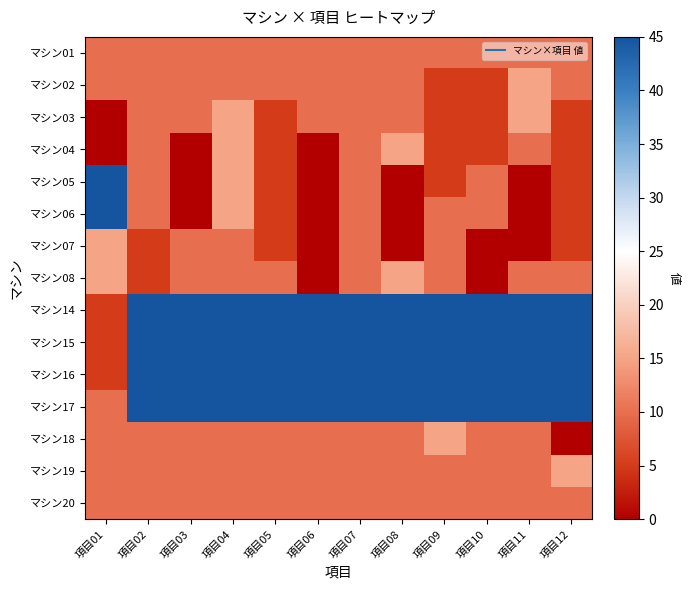

Which label corresponds to the smallest value in the chart?

項目01